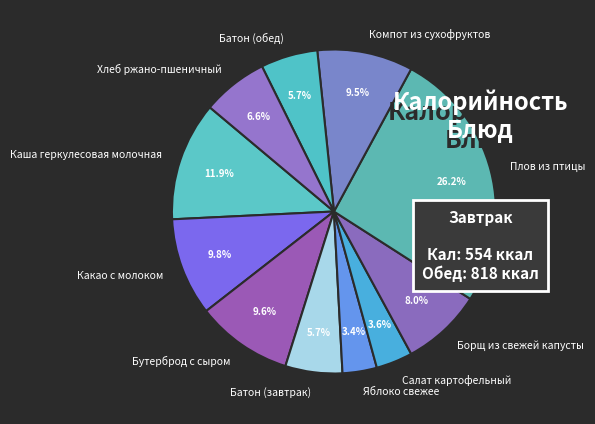

To the nearest percent, what is the difference between the Каша геркулесовая молочная and Бутерброд с сыром slice percentages?

2%